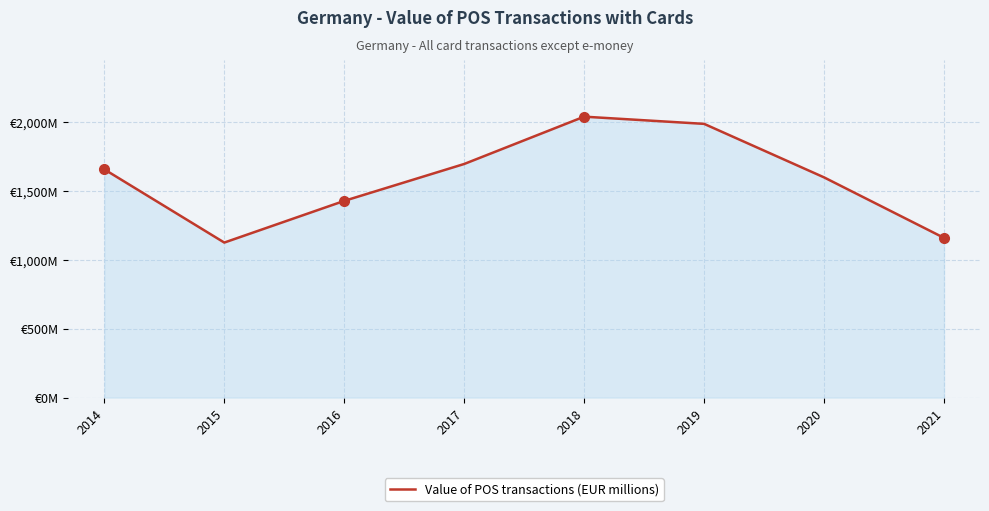

The chart shows a value of 2253.5 at 2017. True or false?

False